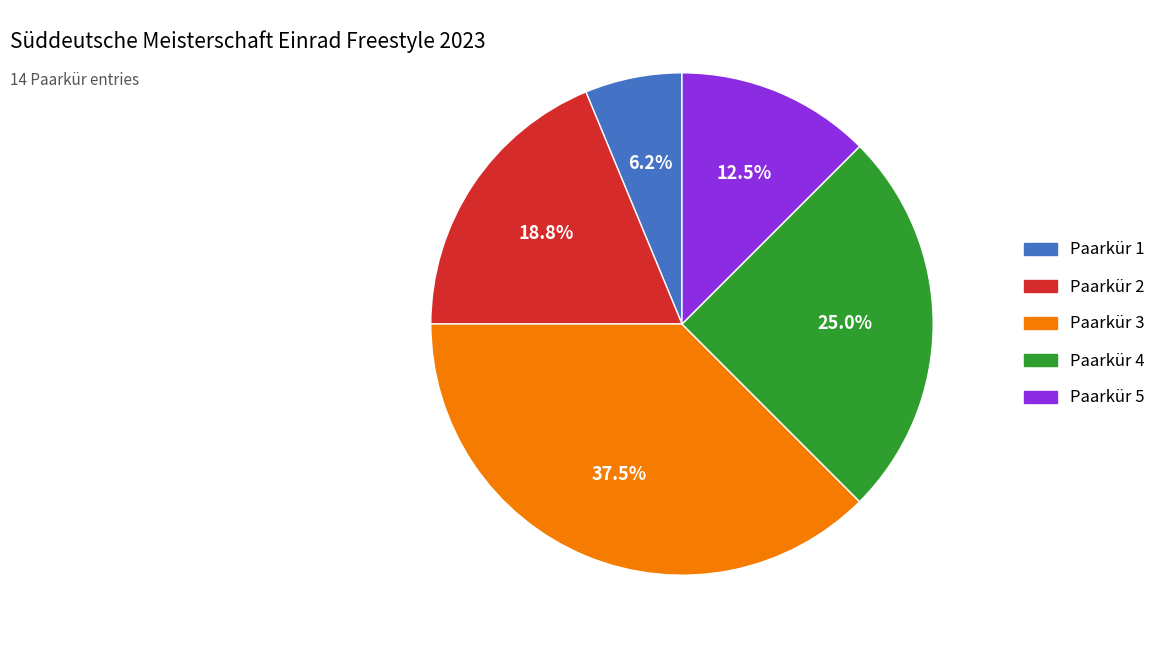

Which slice is the largest?

Paarkür 3